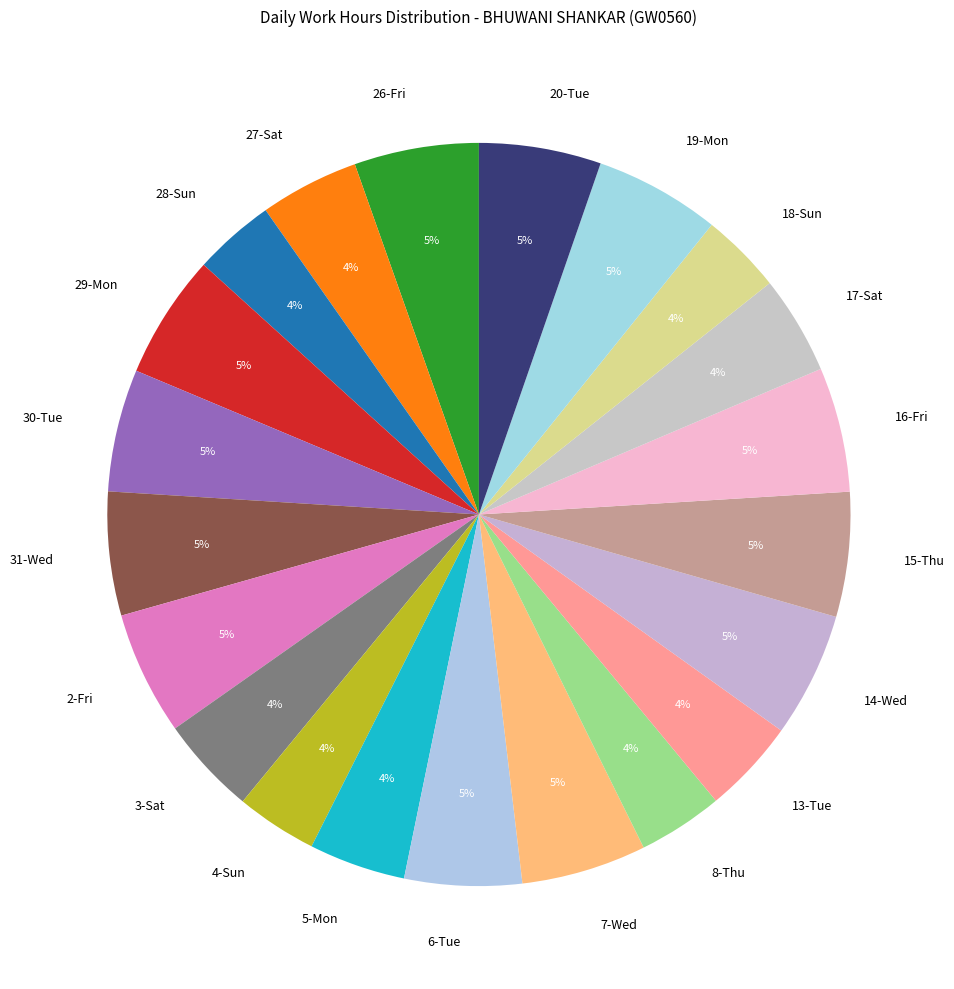

How many slices are in this pie chart?

21